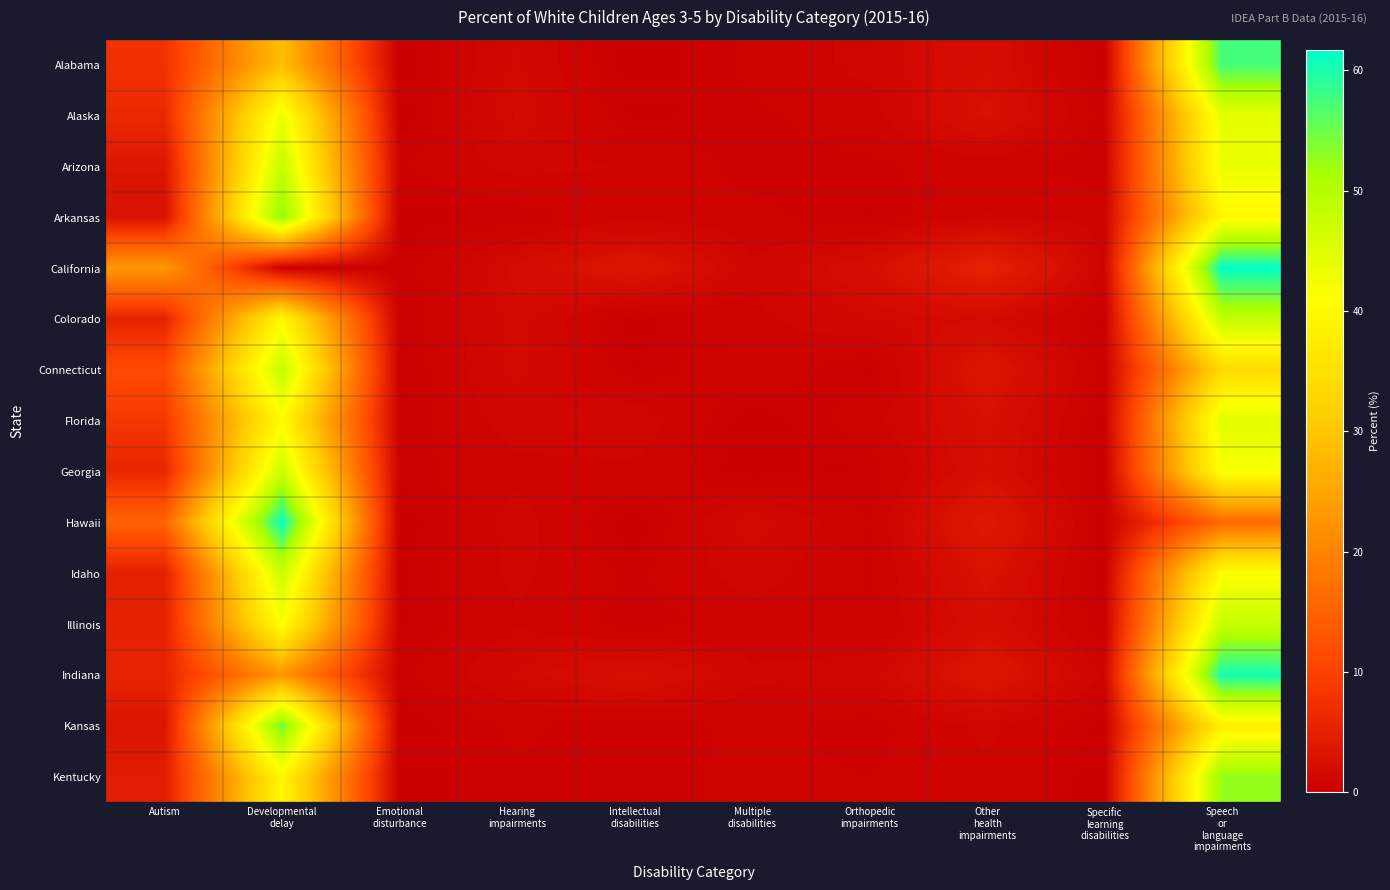

At which category is the sum across all series the highest?

Speech
or
language
impairments